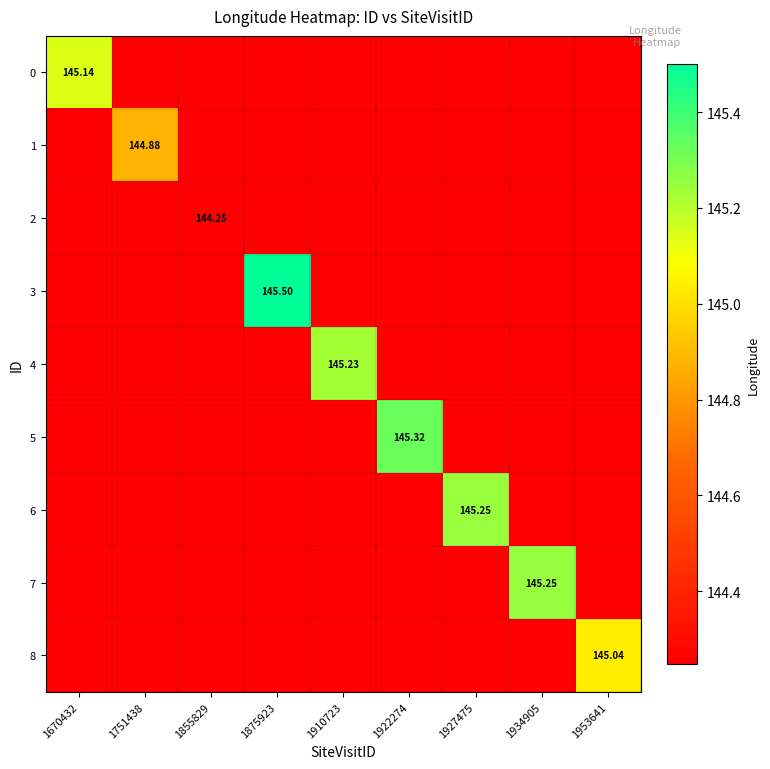

Which series has the largest total across all categories?

3